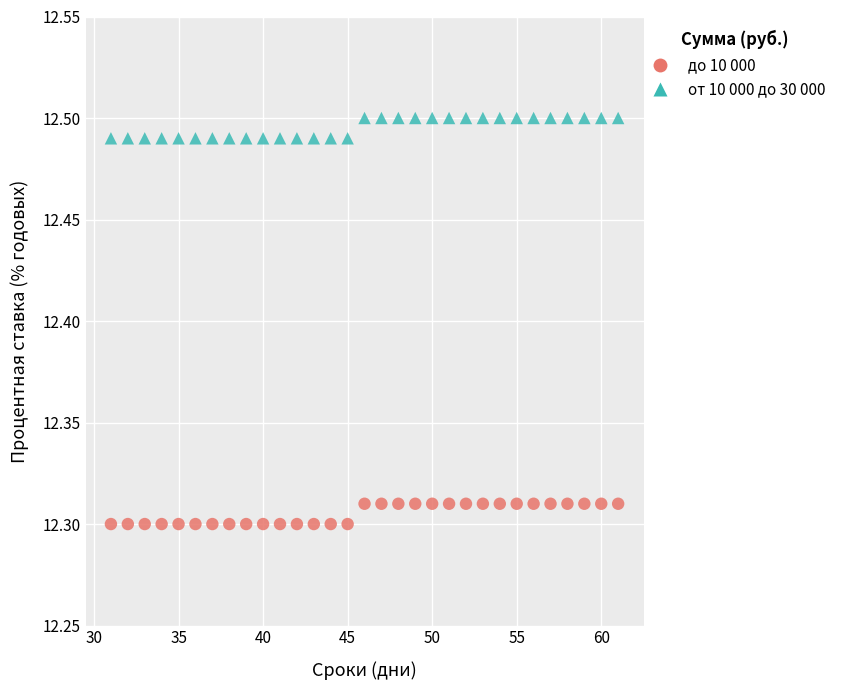

What is the X range (max minus min) for the scatter plot?

30.0